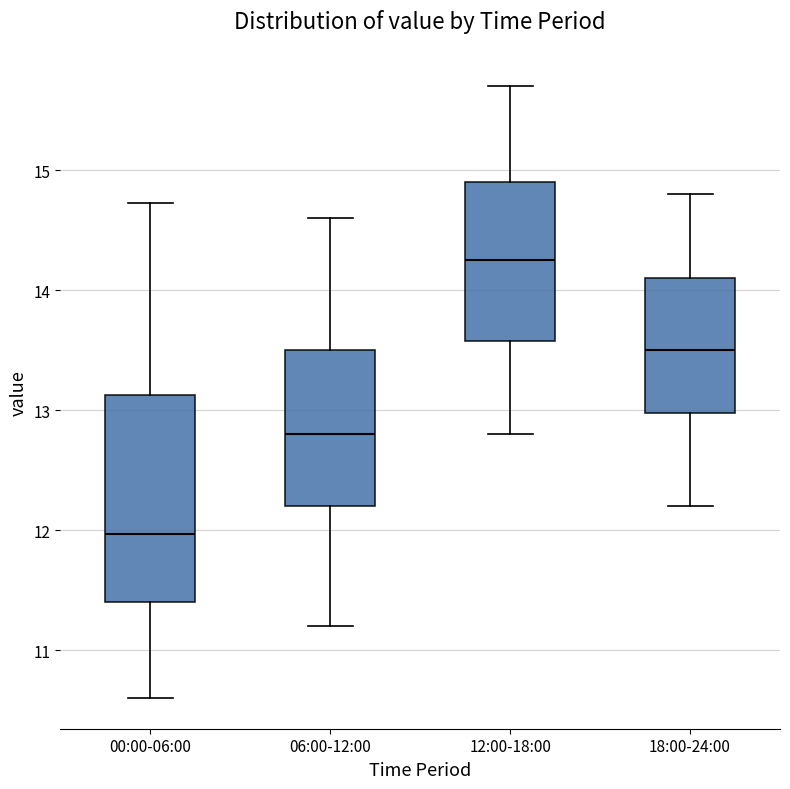

Where does the lower whisker of the box for 18:00-24:00 end on the y-axis? The values are not printed on the chart, so give them approximately, as read against the axis.

12.2